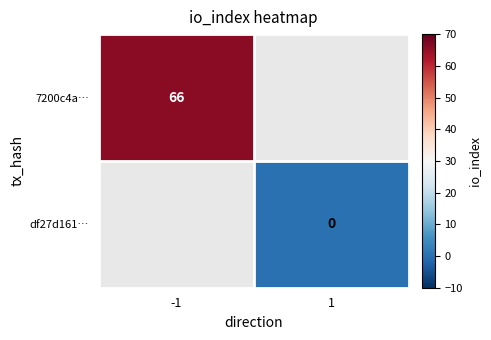

The value of 7200c4a… at -1 is 66. True or false?

True